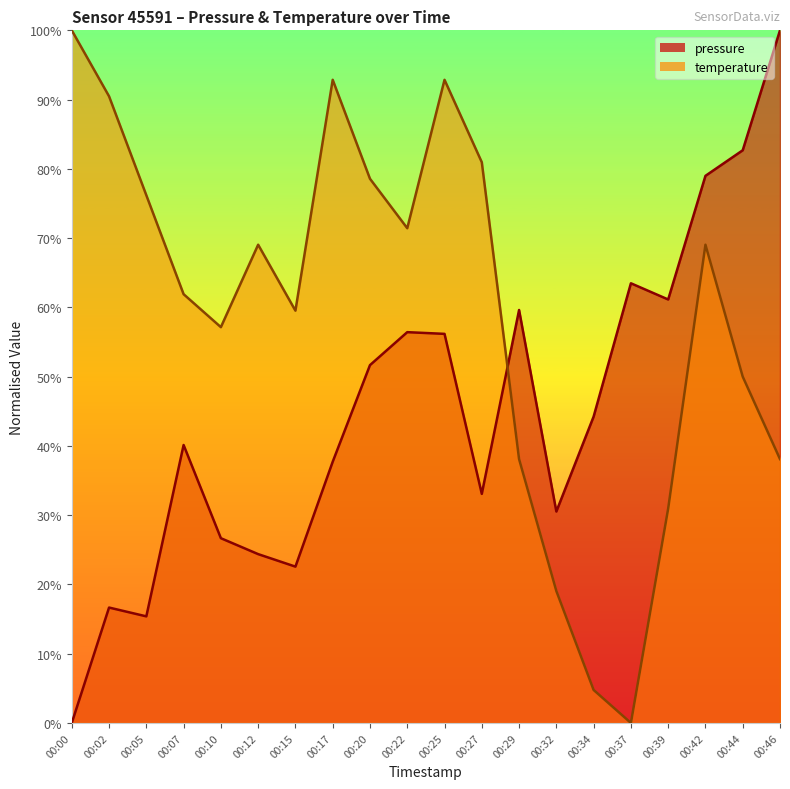

What is the sum of the pressure values at 00:20 and 00:12?

76.0